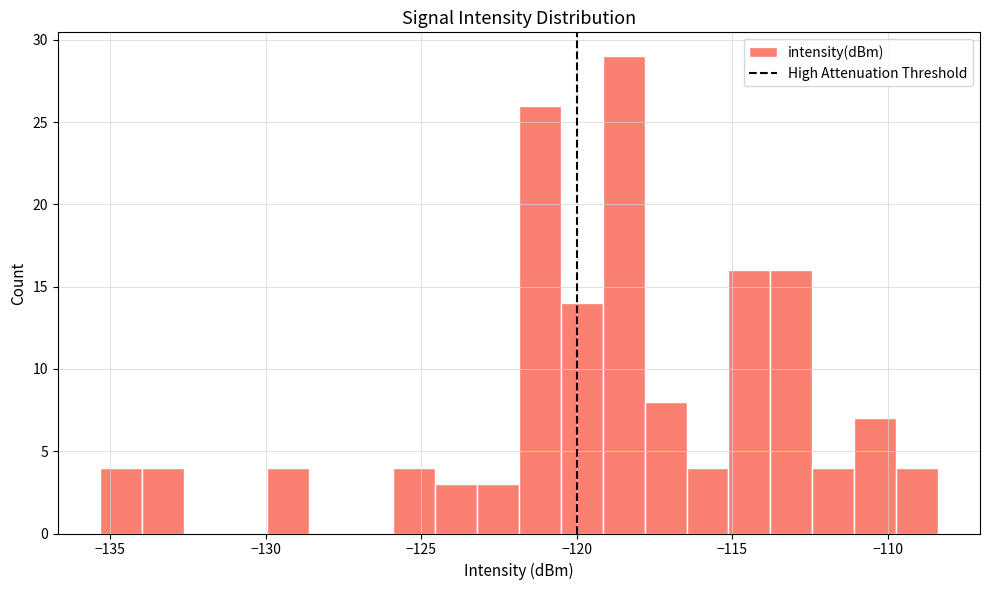

Around what value on the x-axis is the tallest bar? Give the approximate position of its centre, as read against the axis.

-118.5